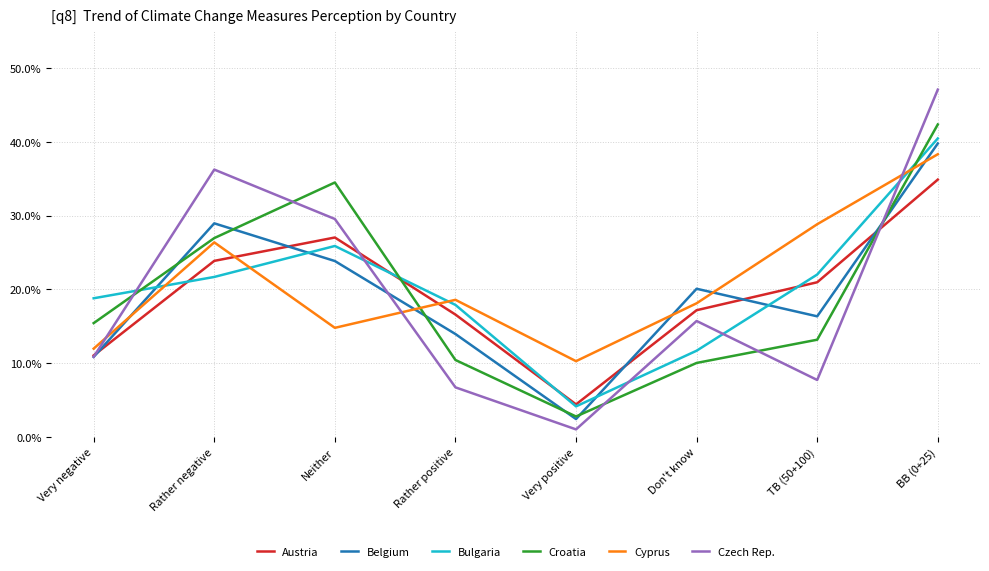

True or false: Cyprus has a value of 0.5 at TB (50+100).

False